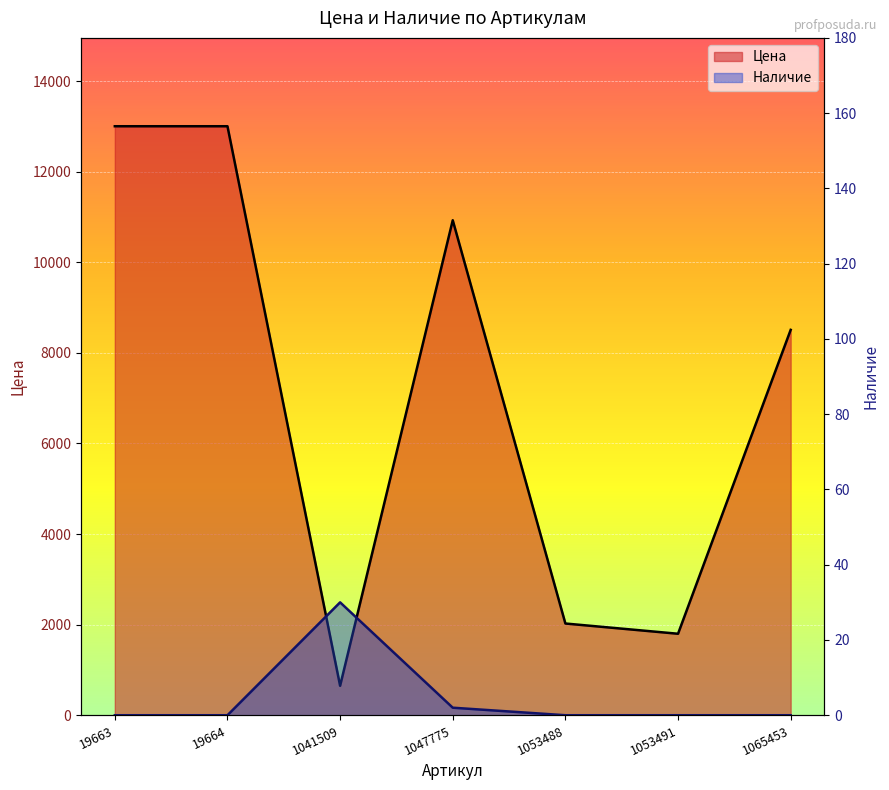

True or false: Наличие has a value of 9 at 1041509.

False